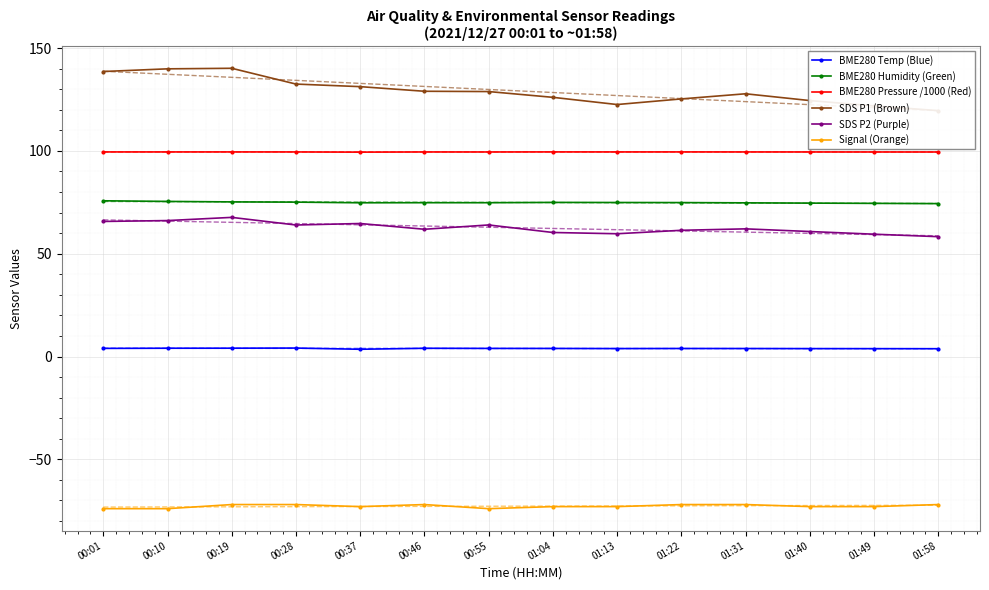

Which series has the widest spread of values?

SDS P1 (Brown)